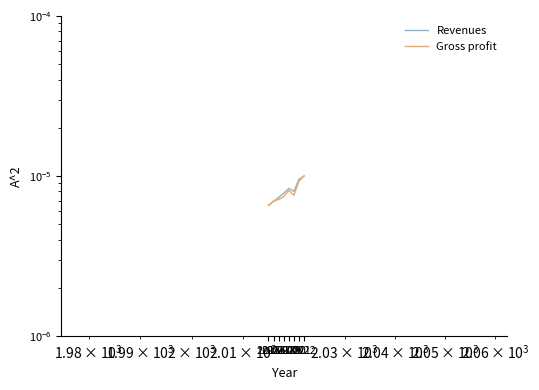

Is it true that Revenues equals 0.0 at 2016?

False